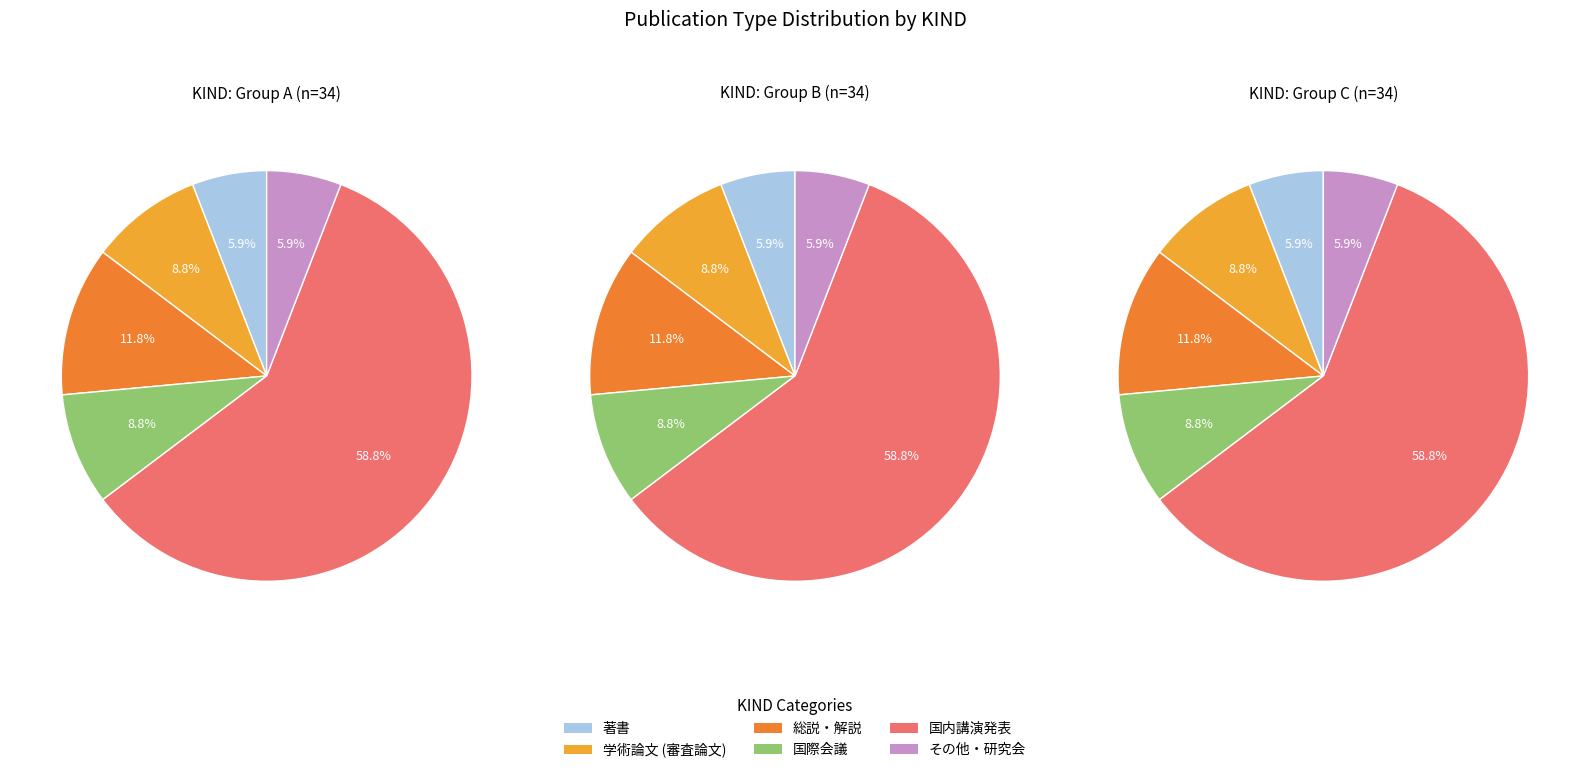

How many segments does this pie chart have?

6